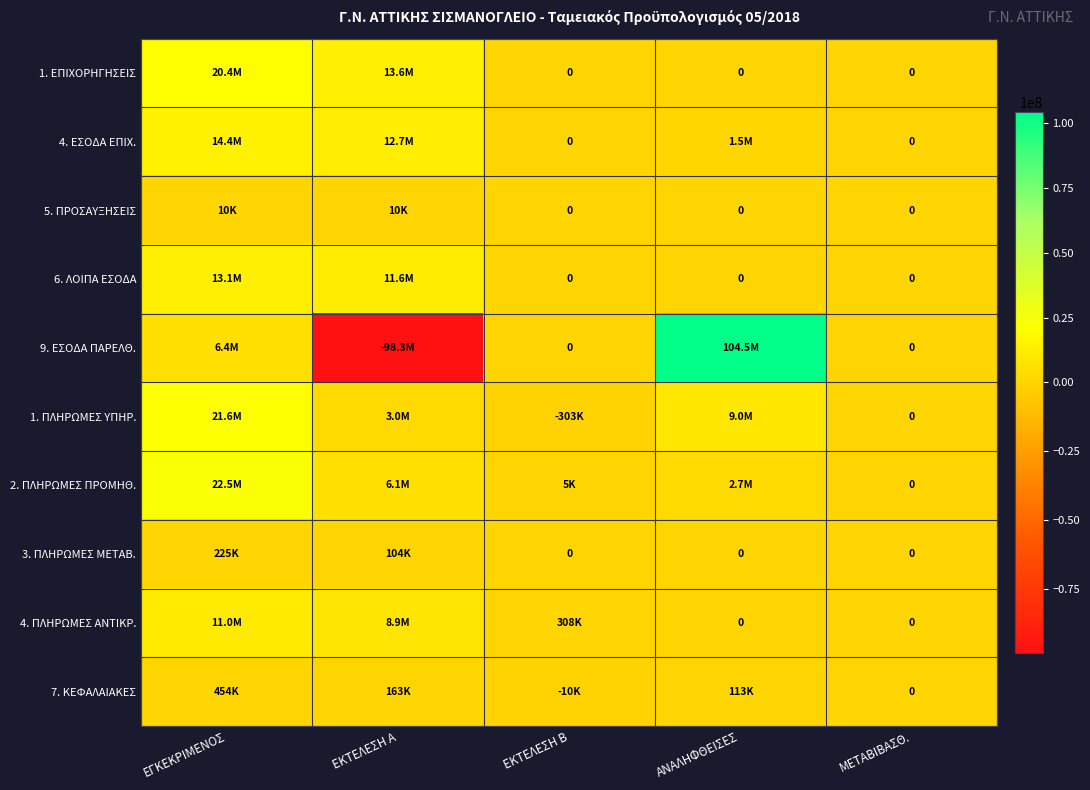

Which series has the widest spread of values?

9. ΕΣΟΔΑ ΠΑΡΕΛΘ.